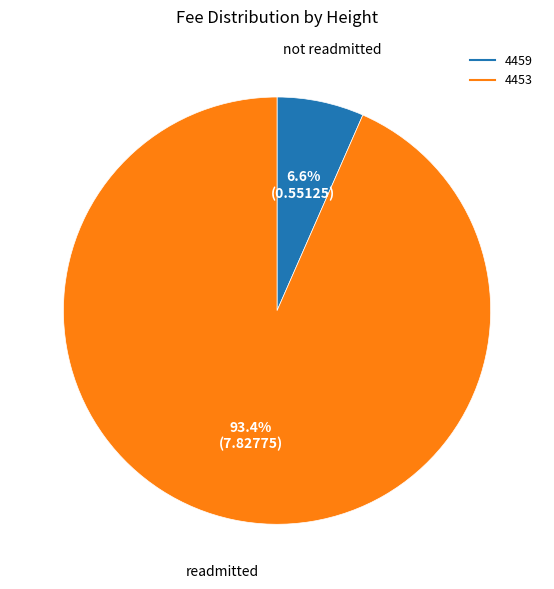

Count the number of slices in the pie.

2